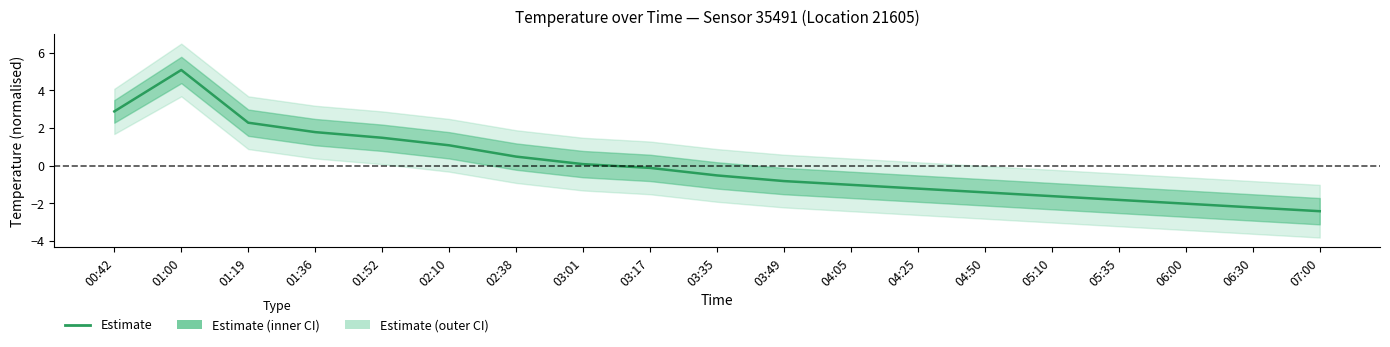

At which label is the value closest to 1?

02:10